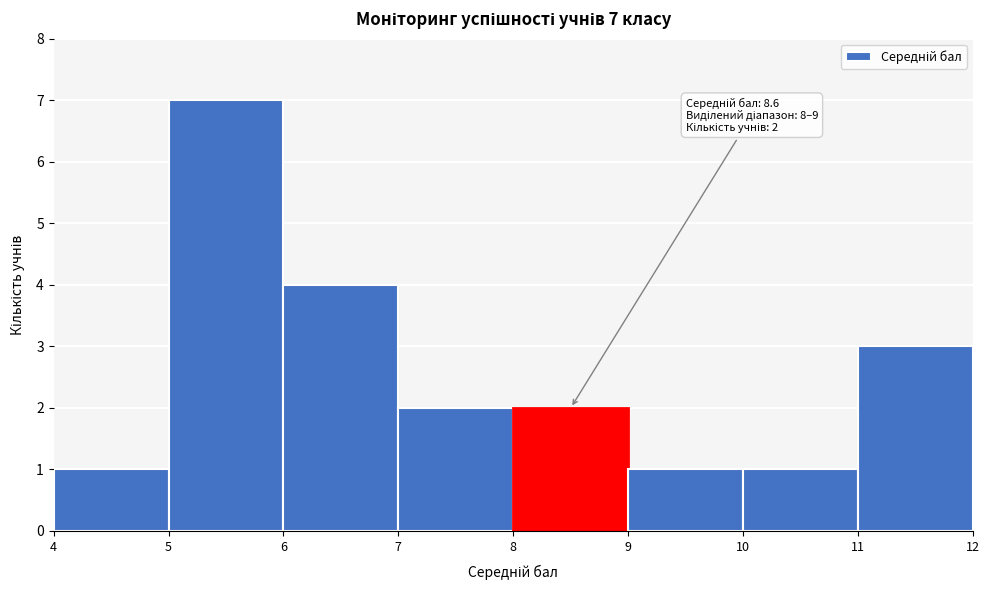

Which range on the x-axis has the tallest bar?

5 to 6